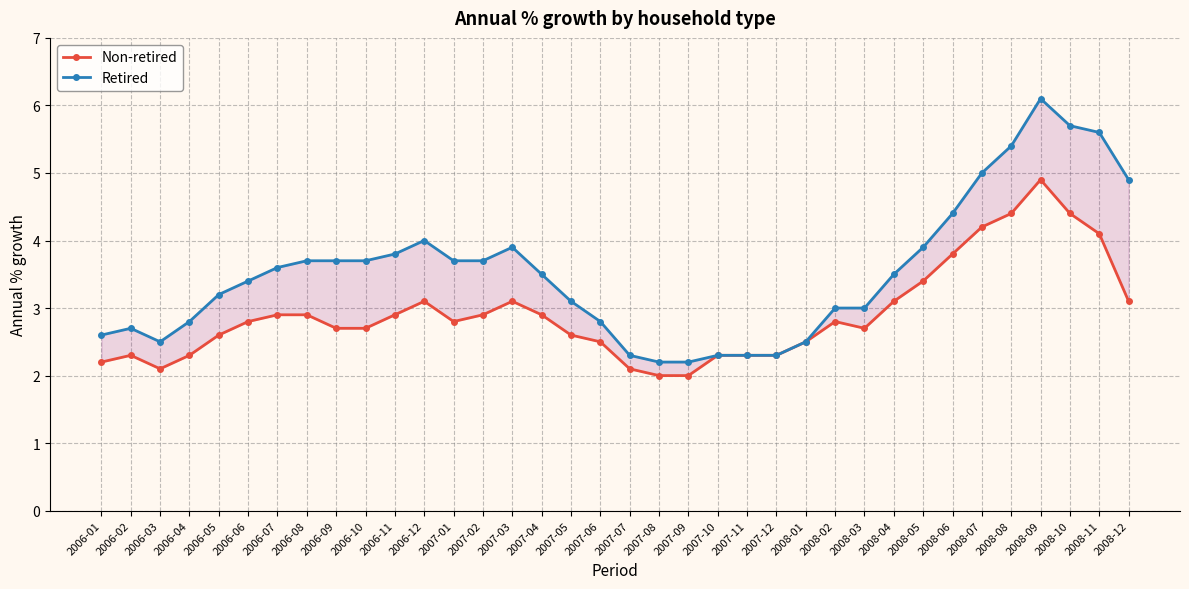

Is it true that Retired equals 1.9 at 2006-06?

False